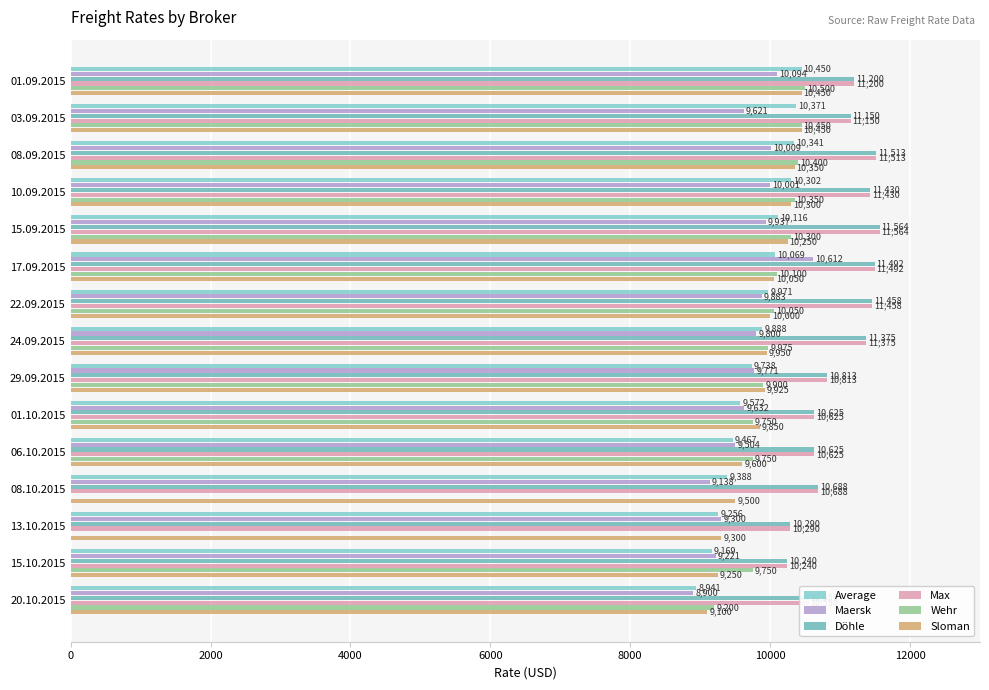

Which series has the largest total across all categories?

Döhle